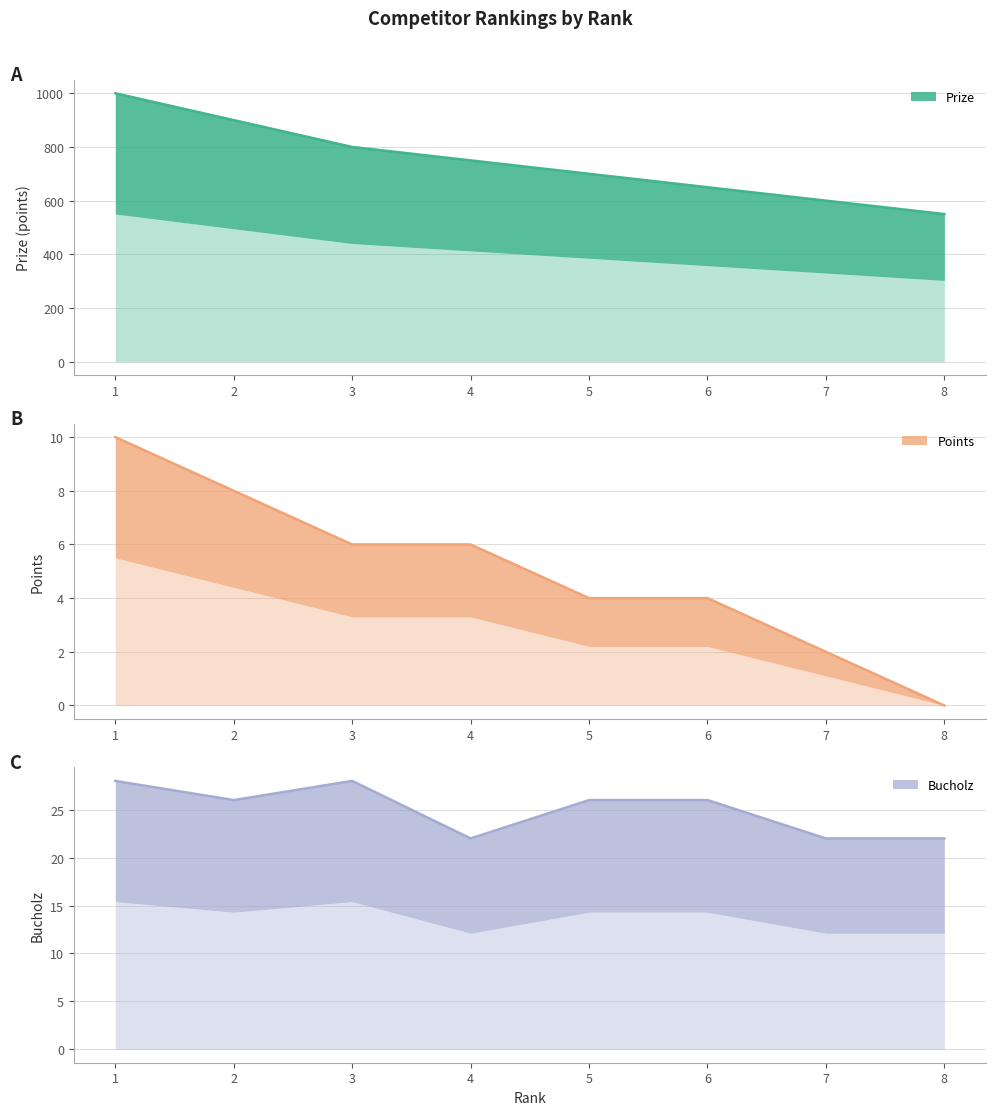

Is it true that Bucholz equals 35 at 7?

False